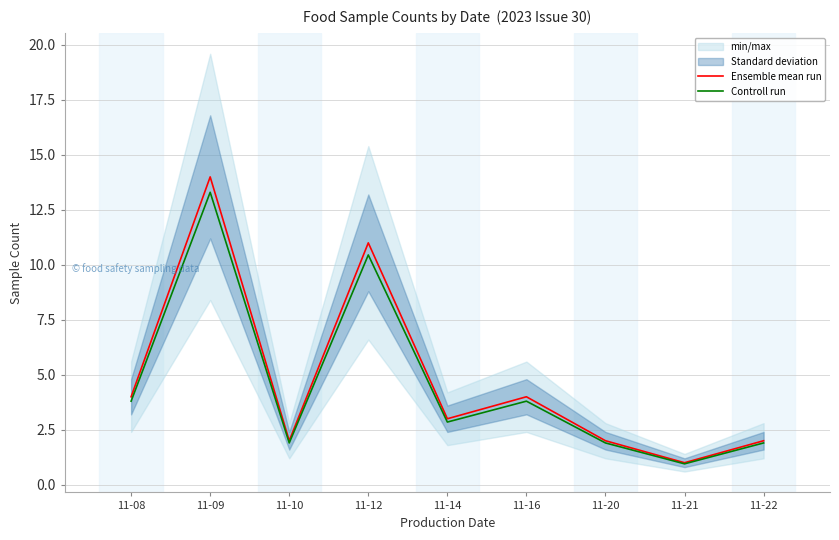

True or false: Ensemble mean run has more than 0 interior local peaks.

True